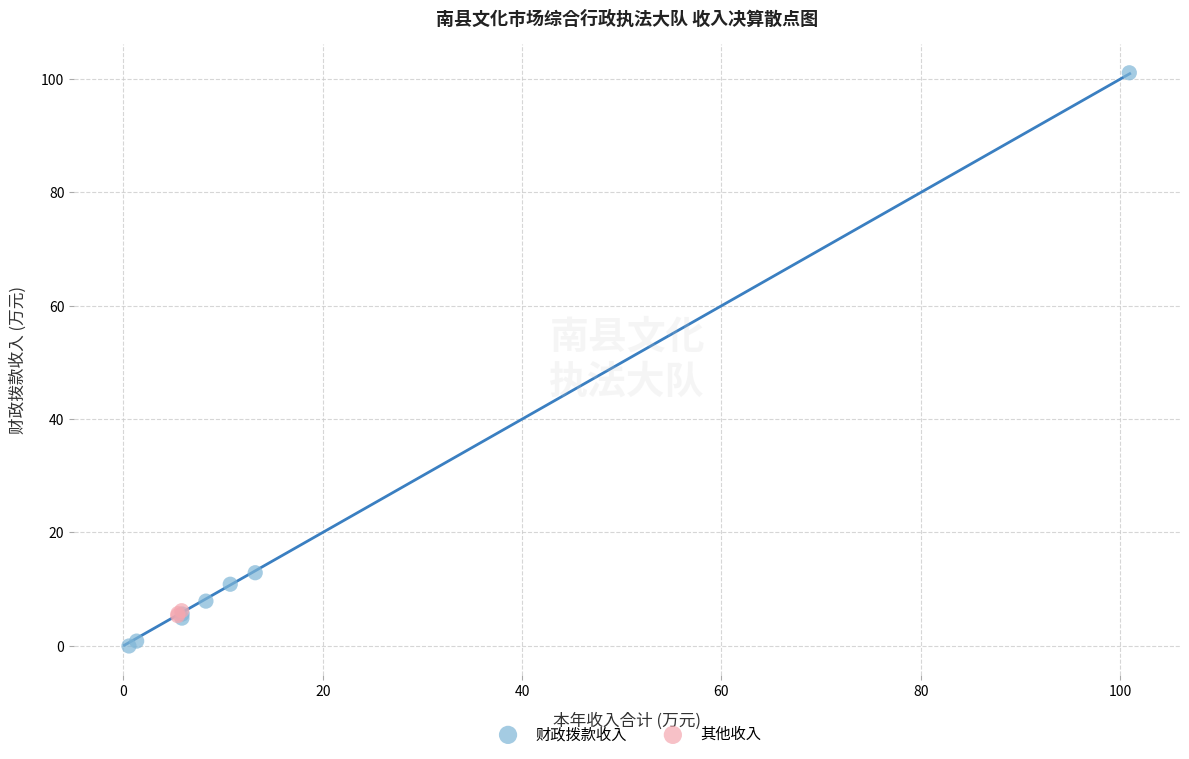

Which series contains the lowest Y value?

财政拨款收入